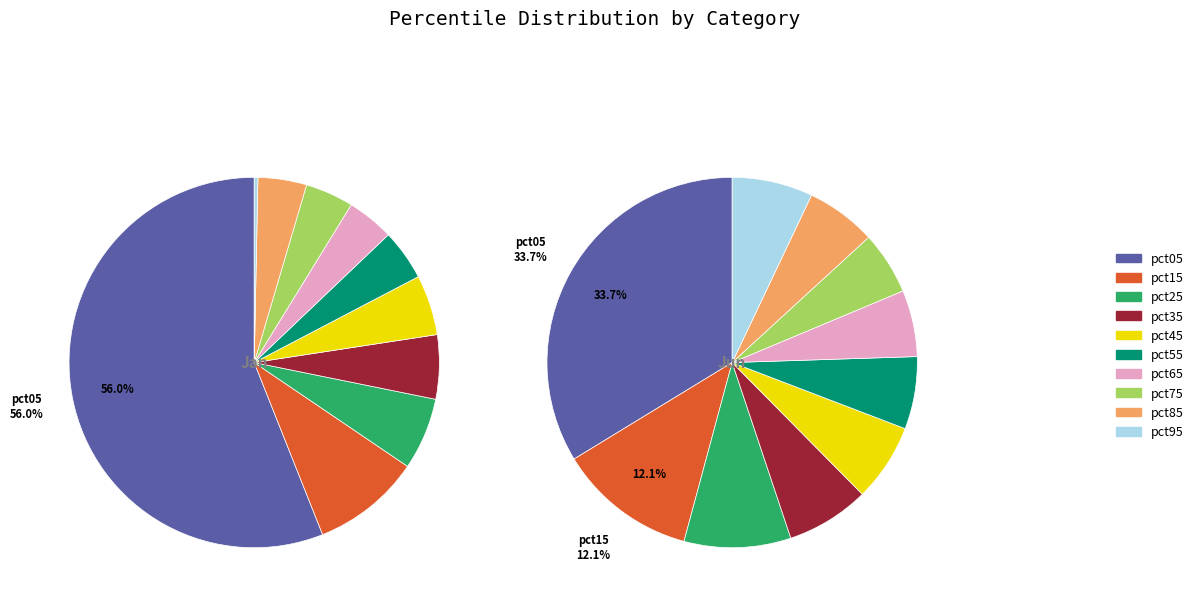

What is the spread (max minus min) of values at values_jan?

0.6